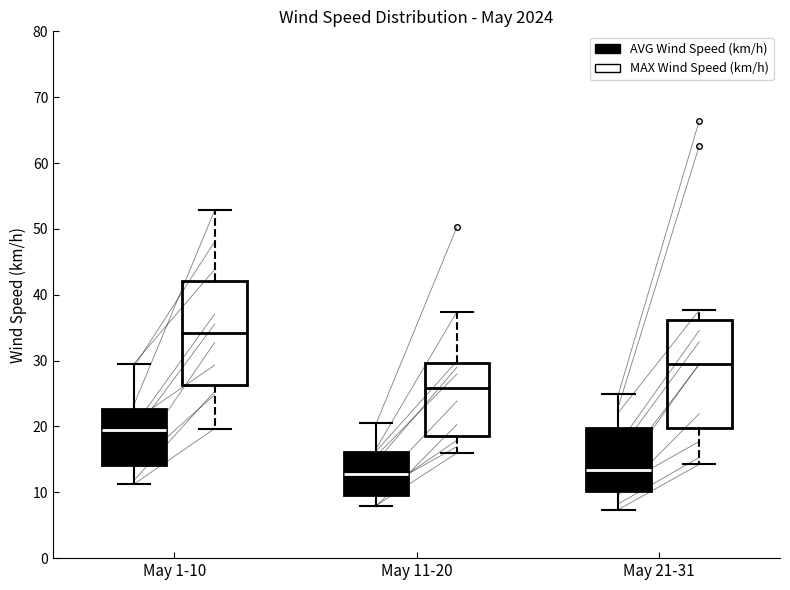

Reading left to right, read every box against the y-axis: the position of its median line, the range the box covers, and the ends of its whiskers. The values are not printed on the chart, so give them approximately, as read against the axis.

May 1-10 (AVG Wind Speed (km/h)): median 20, box 14 to 23, whiskers 11 to 30
May 1-10 (MAX Wind Speed (km/h)): median 34, box 26 to 42, whiskers 20 to 53
May 11-20 (AVG Wind Speed (km/h)): median 13, box 10 to 16, whiskers 8 to 20
May 11-20 (MAX Wind Speed (km/h)): median 26, box 19 to 30, whiskers 16 to 37
May 21-31 (AVG Wind Speed (km/h)): median 13, box 10 to 20, whiskers 7 to 25
May 21-31 (MAX Wind Speed (km/h)): median 30, box 20 to 36, whiskers 14 to 38